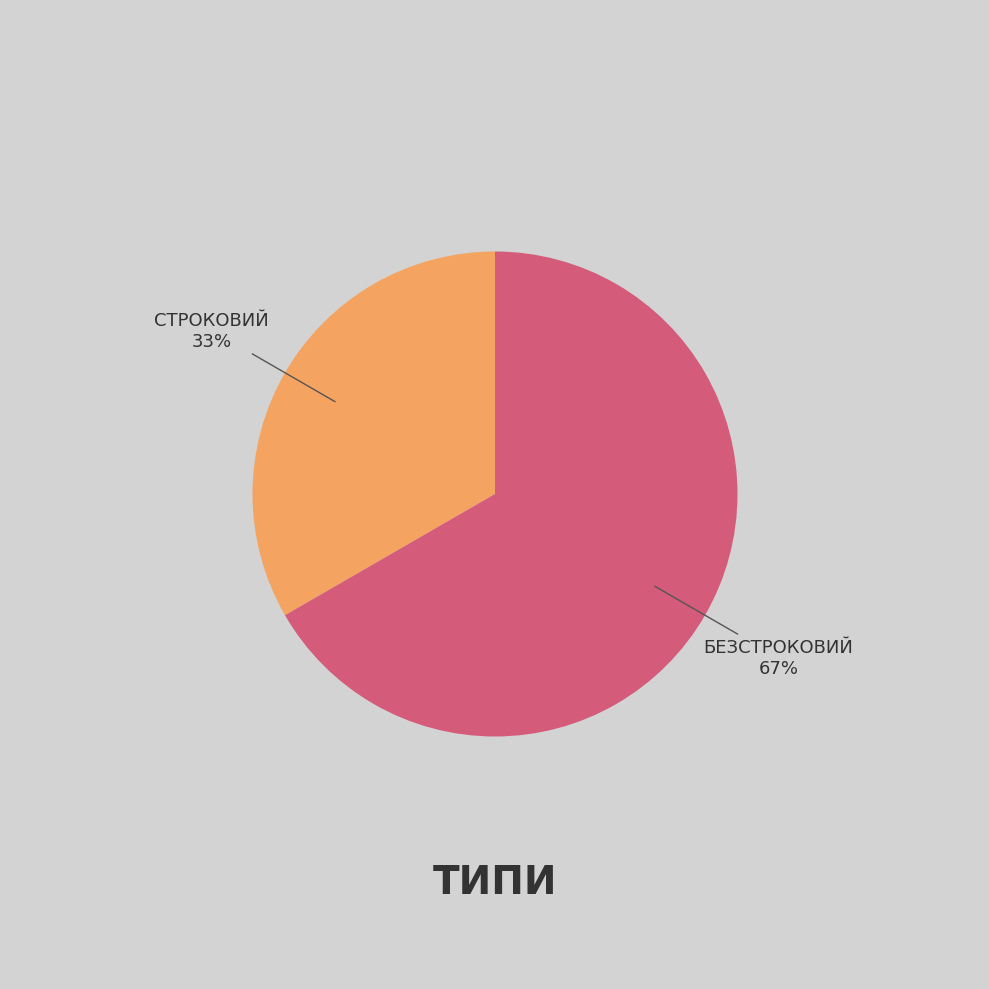

To the nearest percent, what is the average slice percentage?

50%